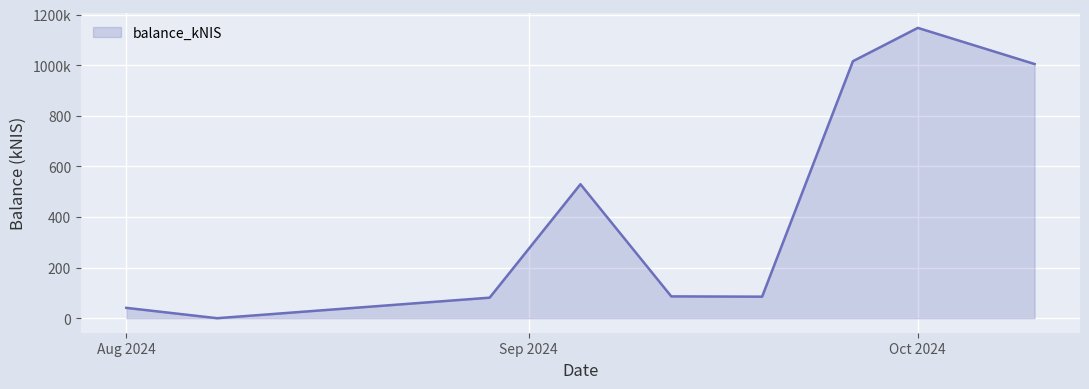

True or false: the data has more than 2 interior local peaks.

False